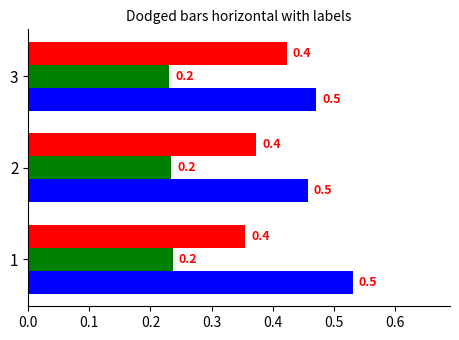

Which category has the lowest value across all series?

3